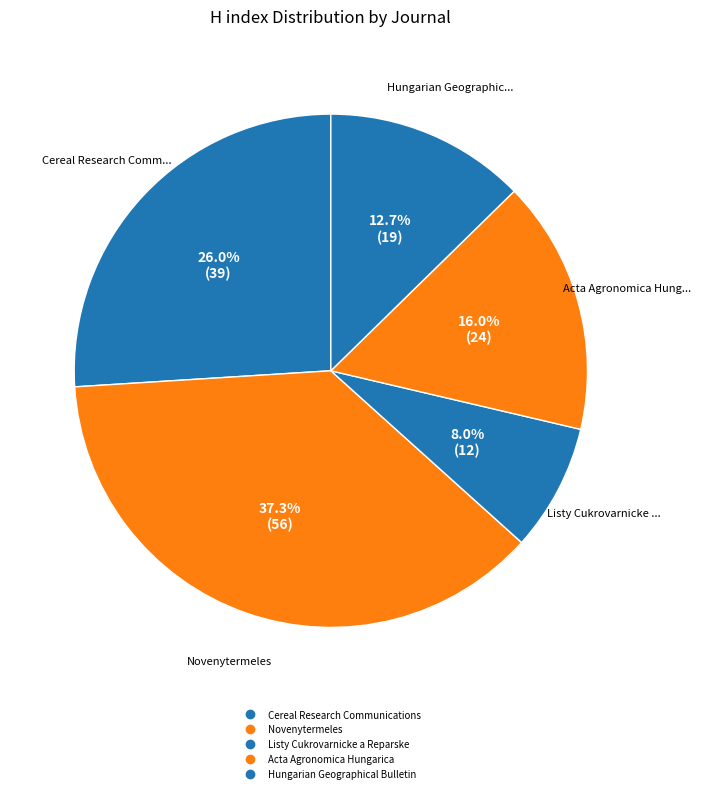

Is Acta Agronomica Hungarica the majority of the pie?

No